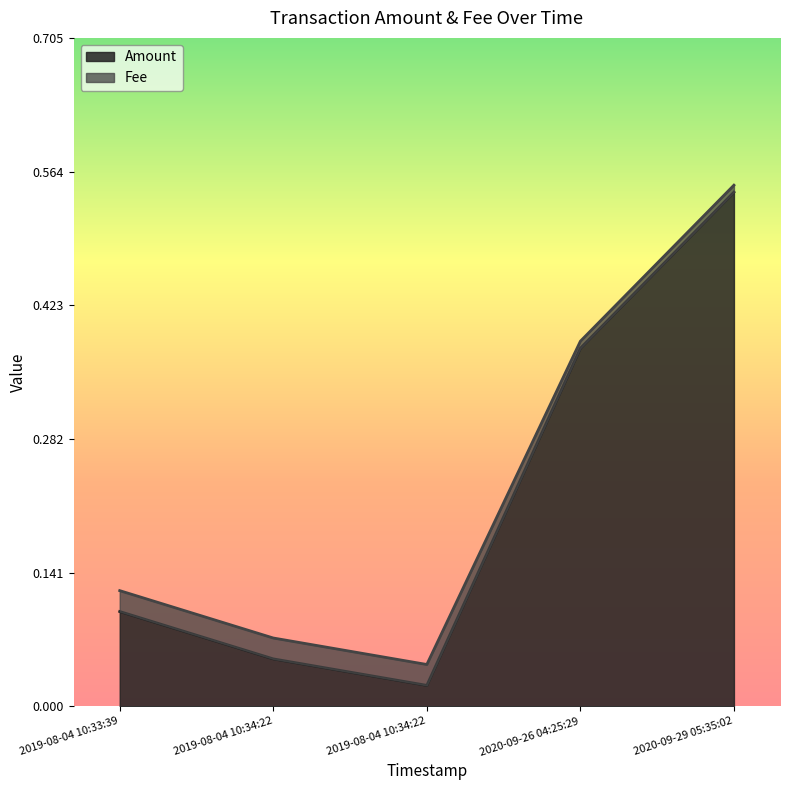

The value at 2019-08-04 10:34:22 is 0.1. True or false?

True